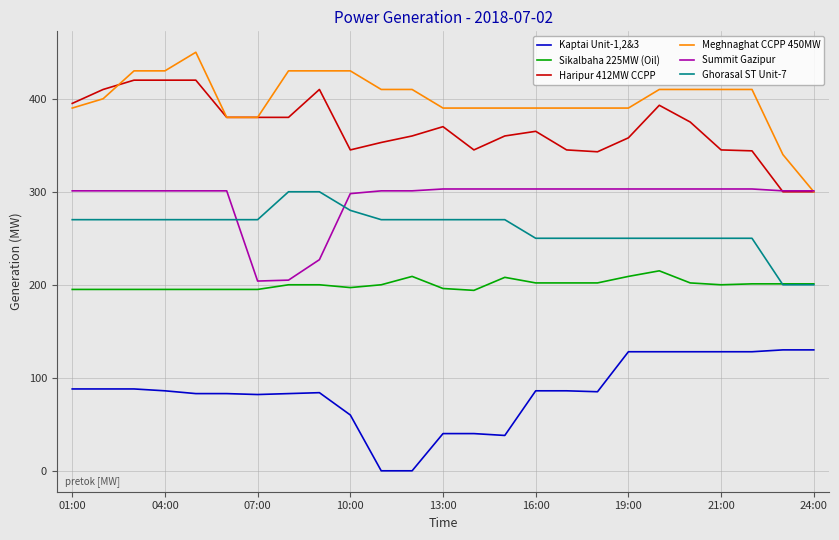

Which series has the largest total across all categories?

Meghnaghat CCPP 450MW